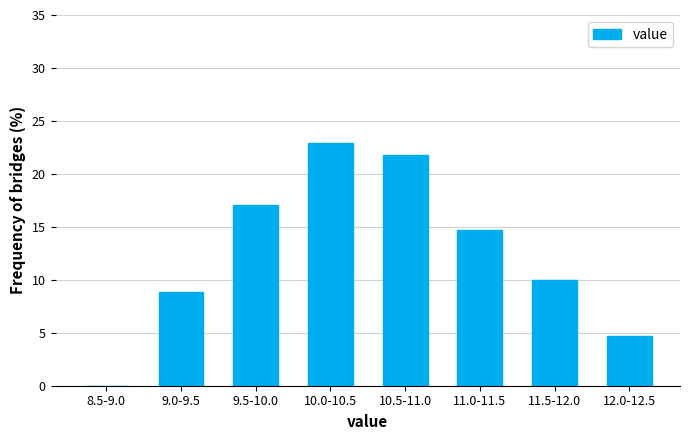

Reading left to right, list all the values displayed in this chart.

8.5-9.0=0.0	9.0-9.5=8.8	9.5-10.0=17.1	10.0-10.5=22.9	10.5-11.0=21.8	11.0-11.5=14.7	11.5-12.0=10.0	12.0-12.5=4.7